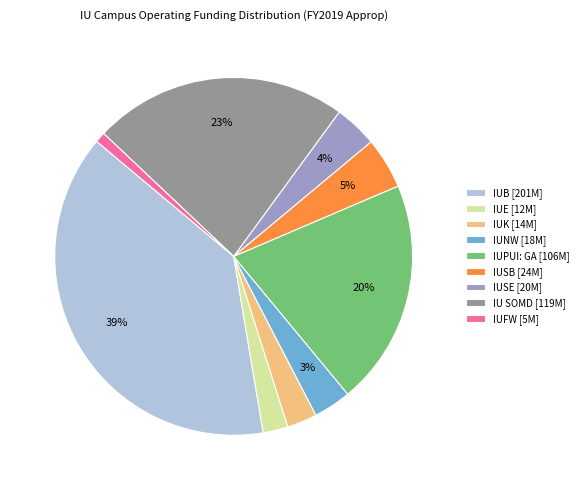

Between IUB [201M] and IUPUI: GA [106M], which is larger?

IUB [201M]